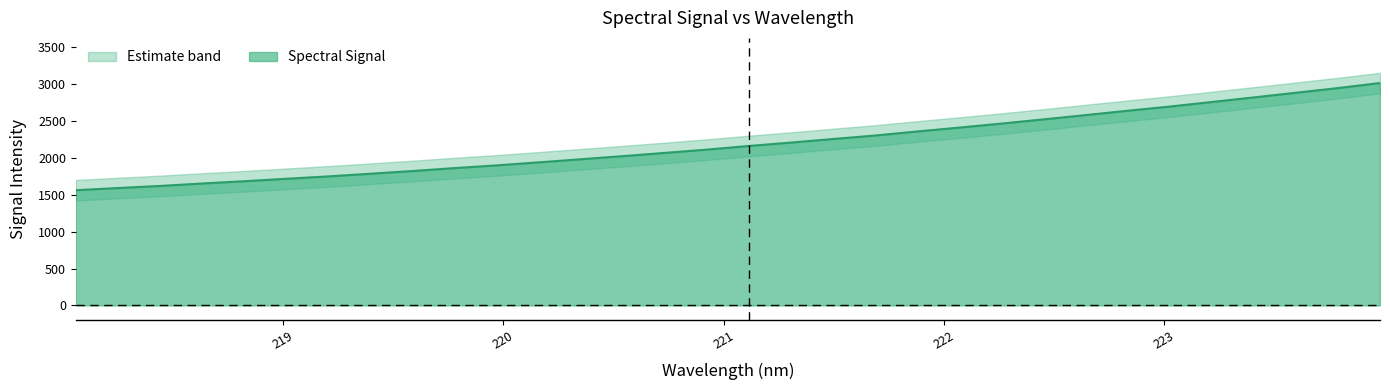

What is the average value?

2190.1